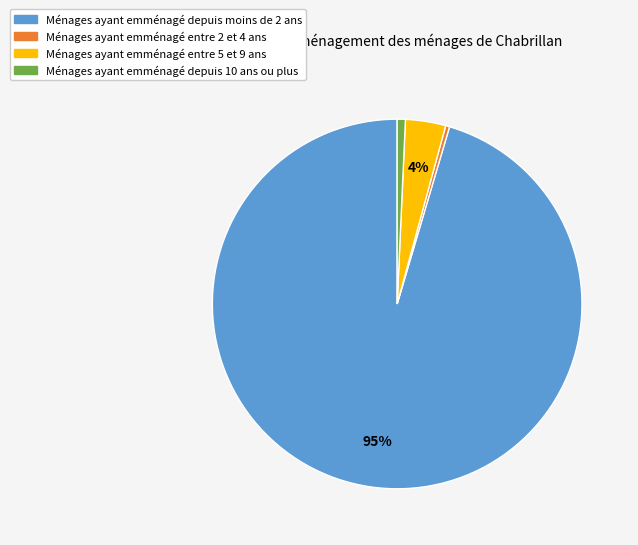

How many segments does this pie chart have?

4